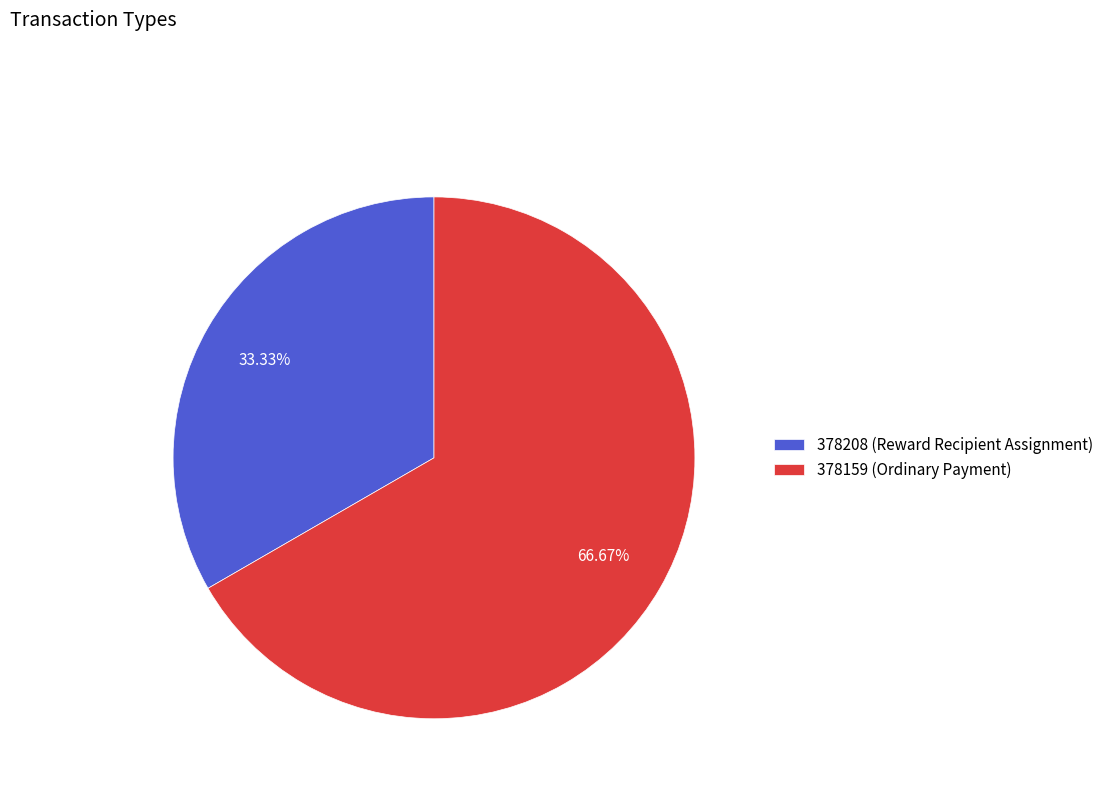

Between 378159 (Ordinary Payment) and 378208 (Reward Recipient Assignment), which is larger?

378159 (Ordinary Payment)